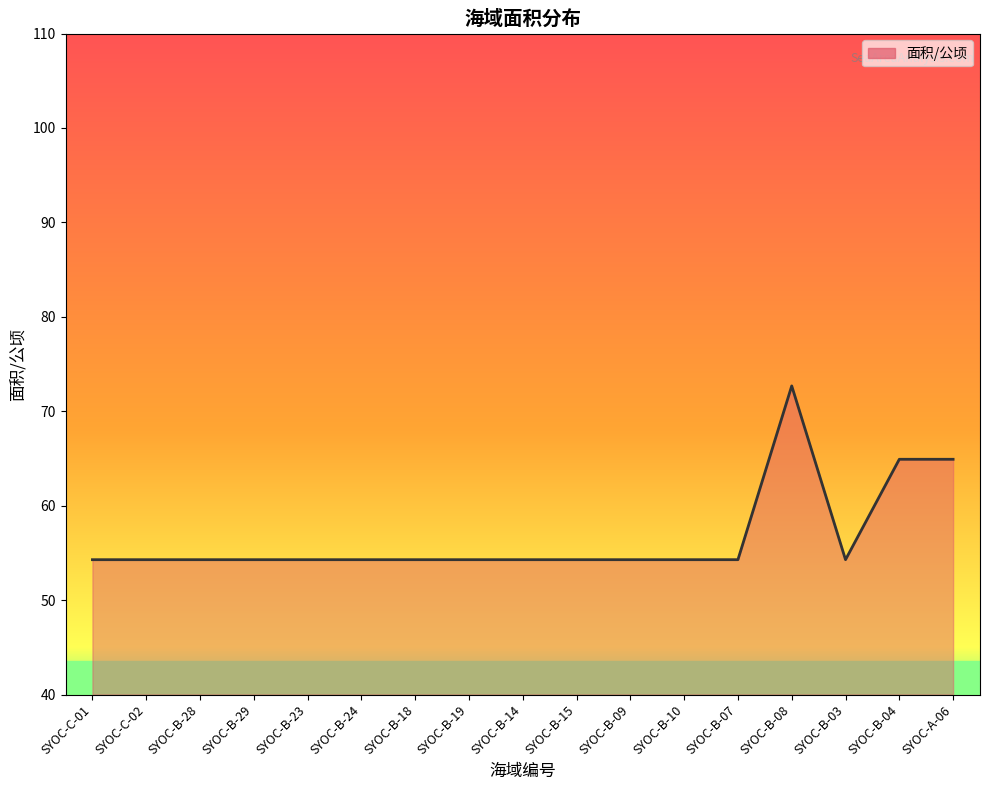

What position from the left is SYOC-B-19?

8